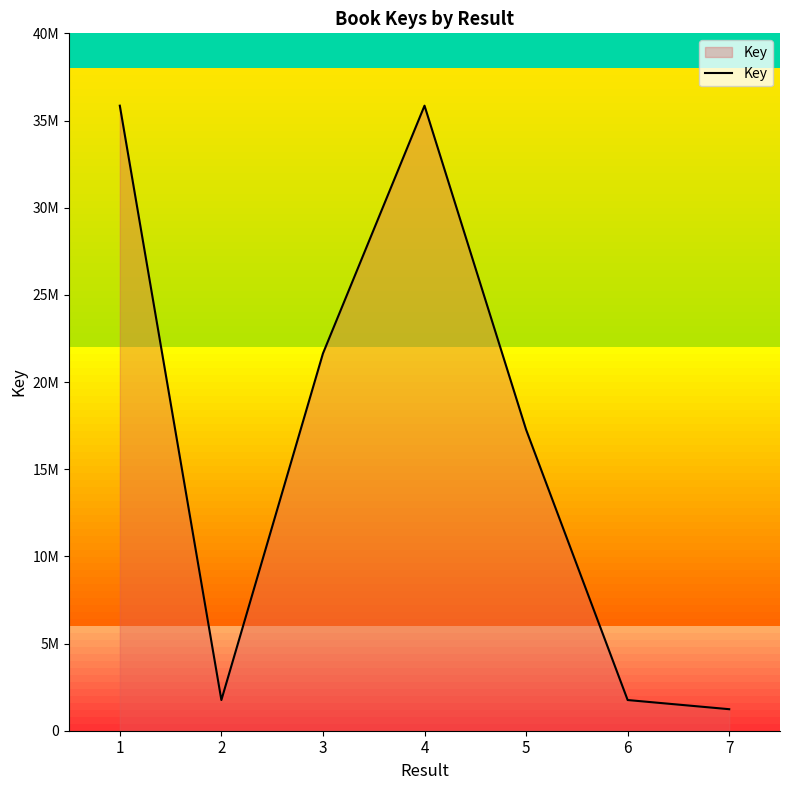

Where is the first local maximum?

4